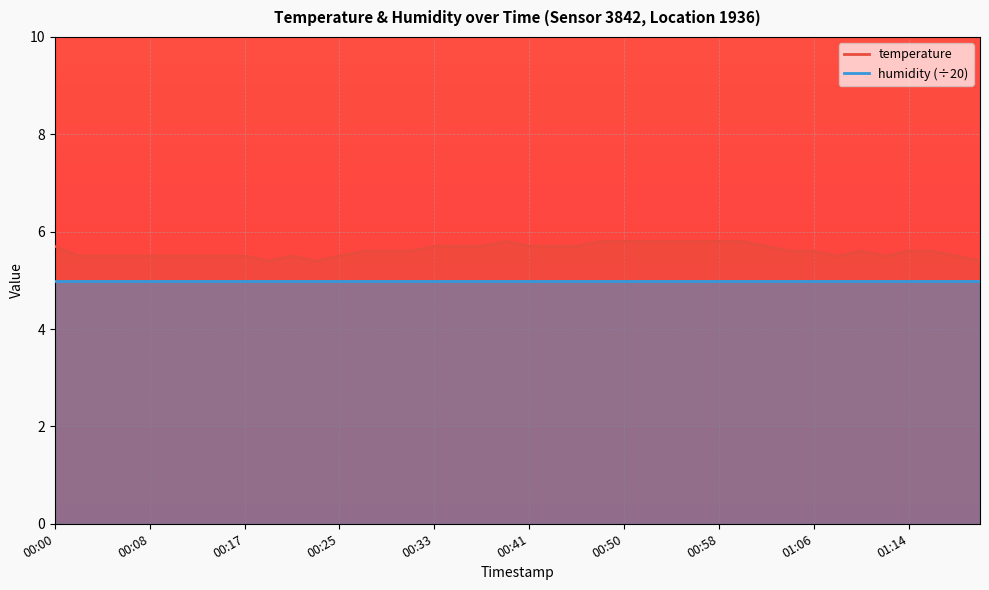

Rank the categories by value from highest to lowest.

00:39, 00:48, 00:50, 00:52, 00:54, 00:56, 00:58, 01:00, 00:00, 00:33, 00:35, 00:37, 00:41, 00:43, 00:45, 01:02, 00:27, 00:29, 00:31, 01:04, 01:06, 01:10, 01:14, 01:16, 00:02, 00:04, 00:06, 00:08, 00:10, 00:12, 00:14, 00:17, 00:21, 00:25, 01:08, 01:12, 01:18, 00:19, 00:23, 01:20